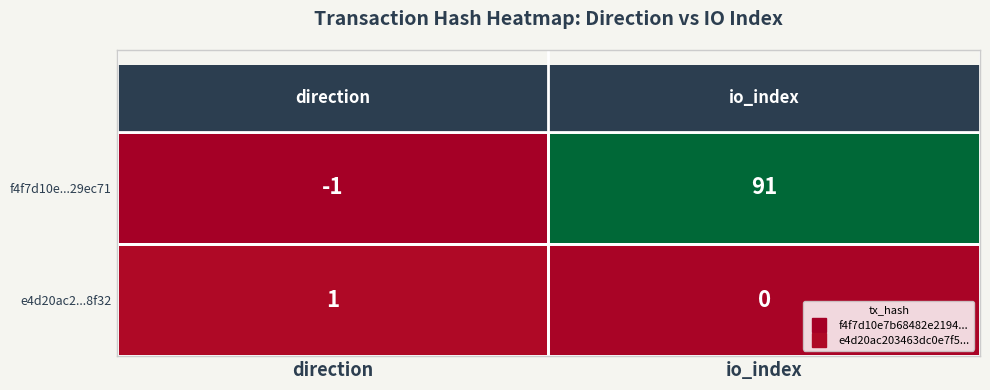

At how many categories does at least one series exceed 70?

1